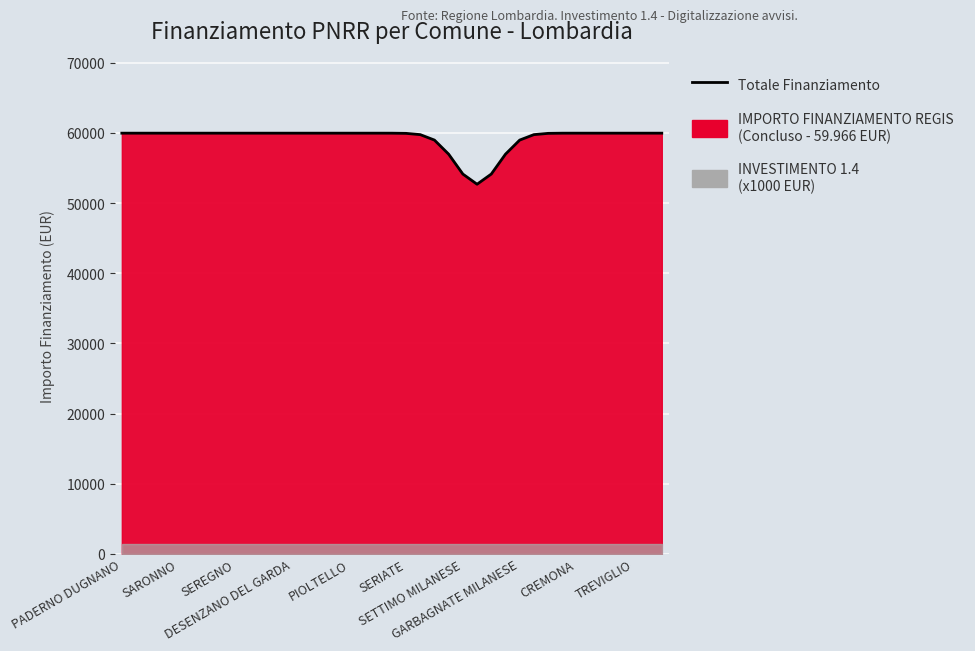

Rank the categories by value from highest to lowest.

PADERNO DUGNANO, SARONNO, SEREGNO, DESENZANO DEL GARDA, PIOLTELLO, SERIATE, SETTIMO MILANESE, GARBAGNATE MILANESE, CREMONA, TREVIGLIO, 10, 11, 12, 13, 14, 15, 16, 17, 18, 32, 33, 34, 35, 36, 37, 38, 19, 31, 20, 30, 21, 29, 22, 28, 23, 27, 24, 26, 25